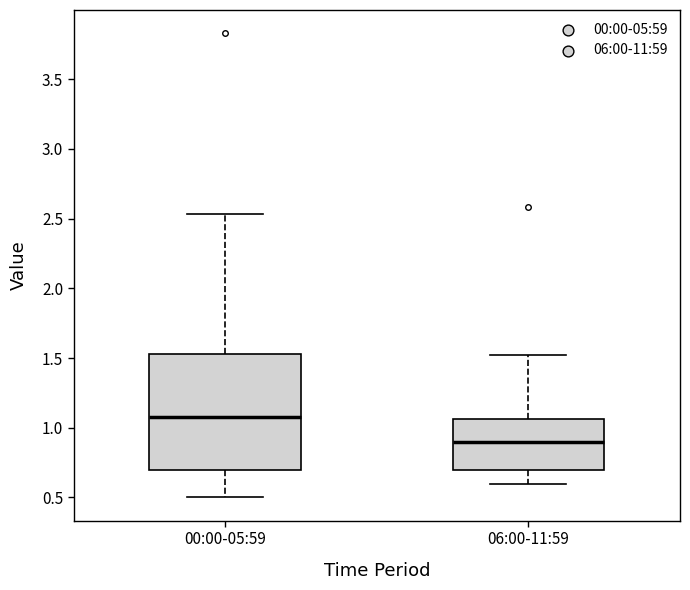

Which box is the tallest, from its lower edge to its upper edge?

00:00-05:59